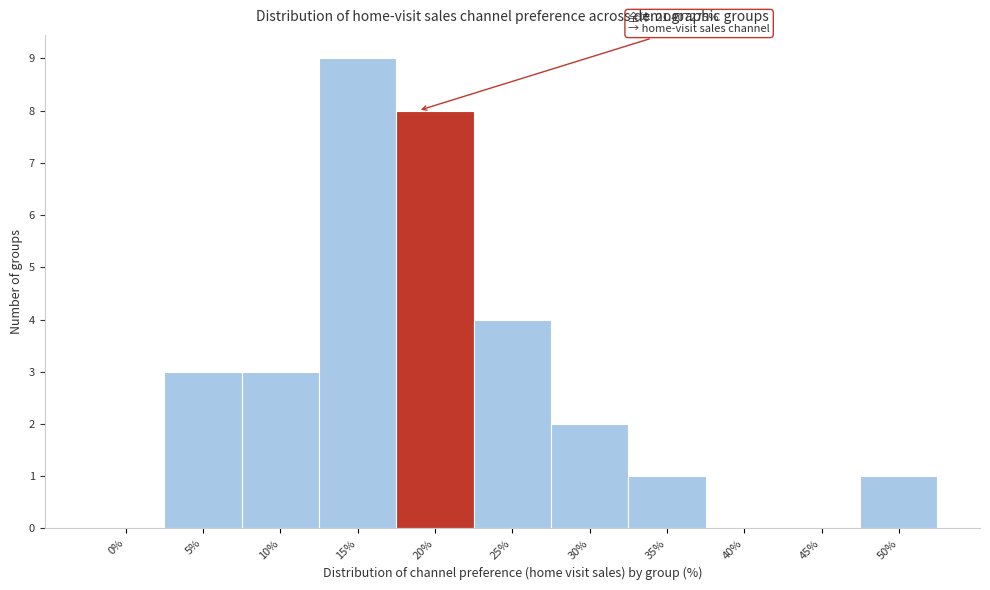

Reading left to right, list all the values displayed in this chart.

0%=0	5%=3	10%=3	15%=9	20%=8	25%=4	30%=2	35%=1	40%=0	45%=0	50%=1